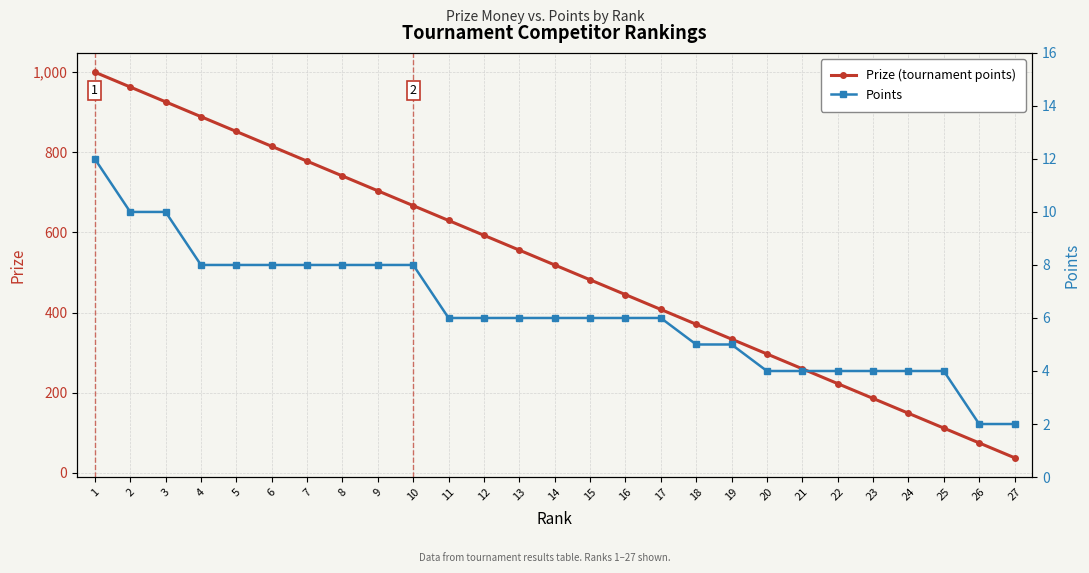

The Prize (tournament points) series shows 926 at 3. True or false?

True